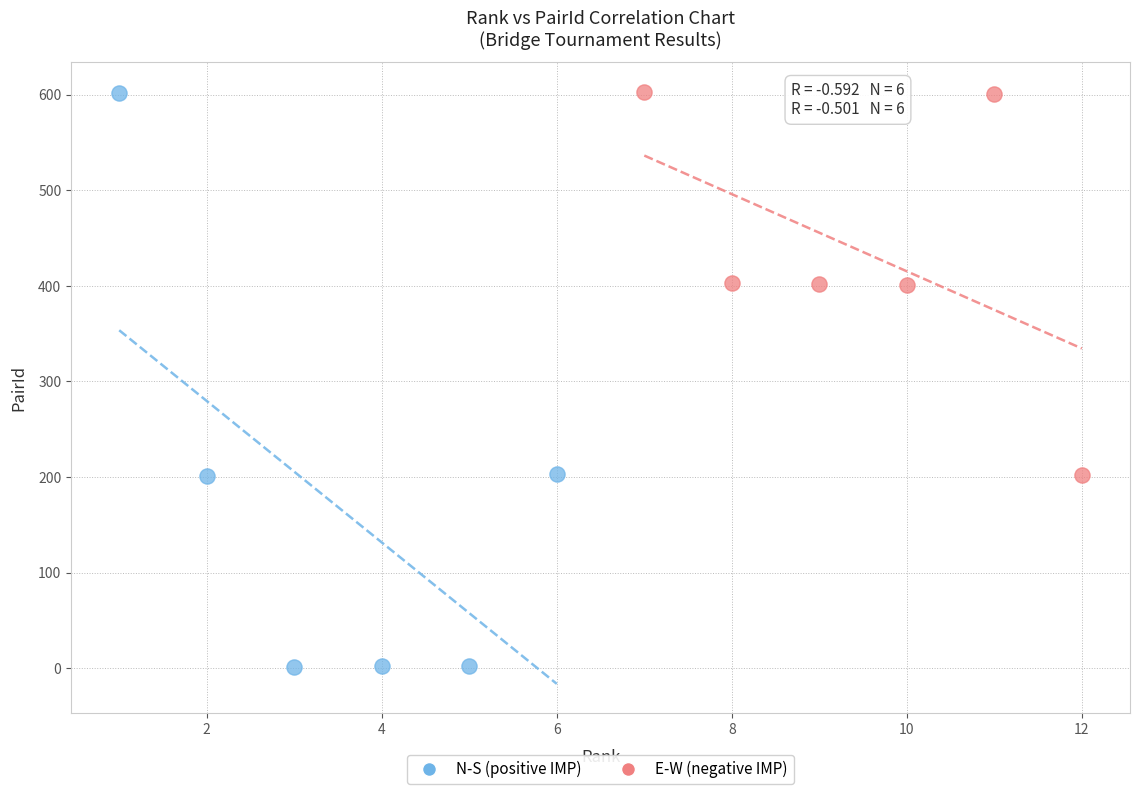

Which series has the largest Y range (max minus min)?

N-S (positive IMP)